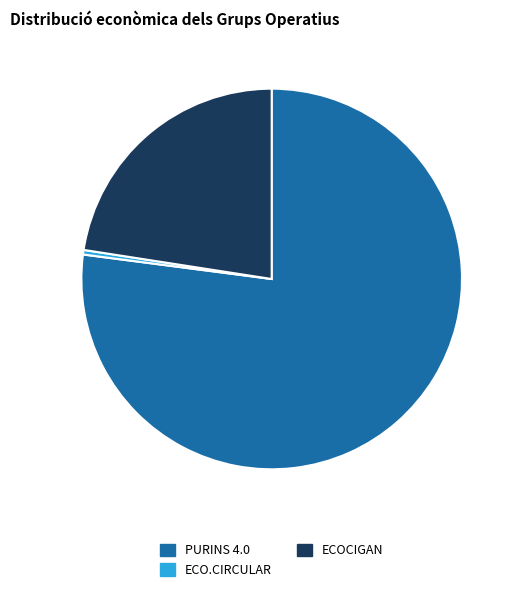

Between ECO.CIRCULAR and PURINS 4.0, which is larger?

PURINS 4.0